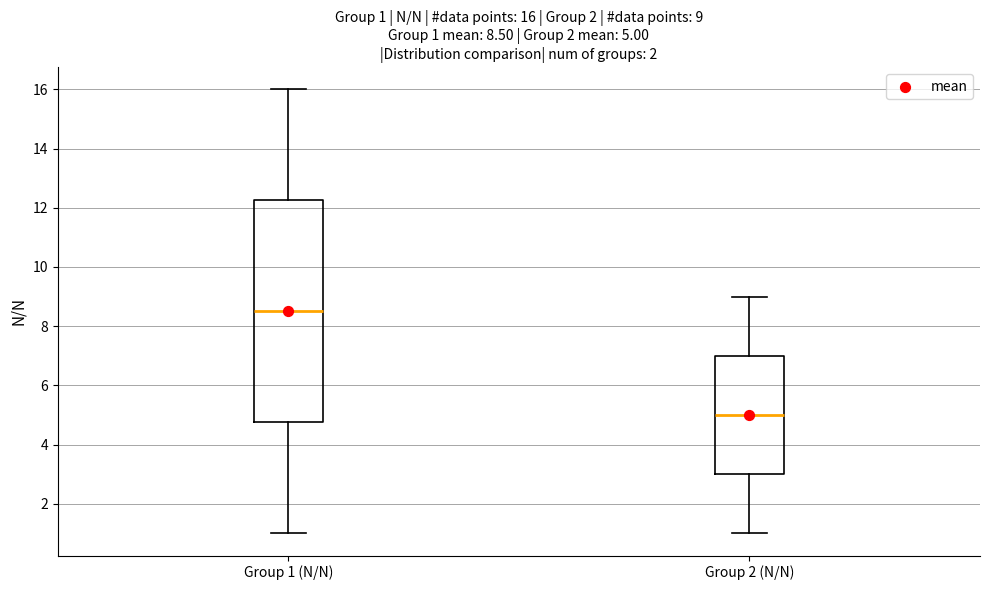

Comparing the boxes themselves (not the whiskers), which one is the tallest?

Group 1 (N/N)